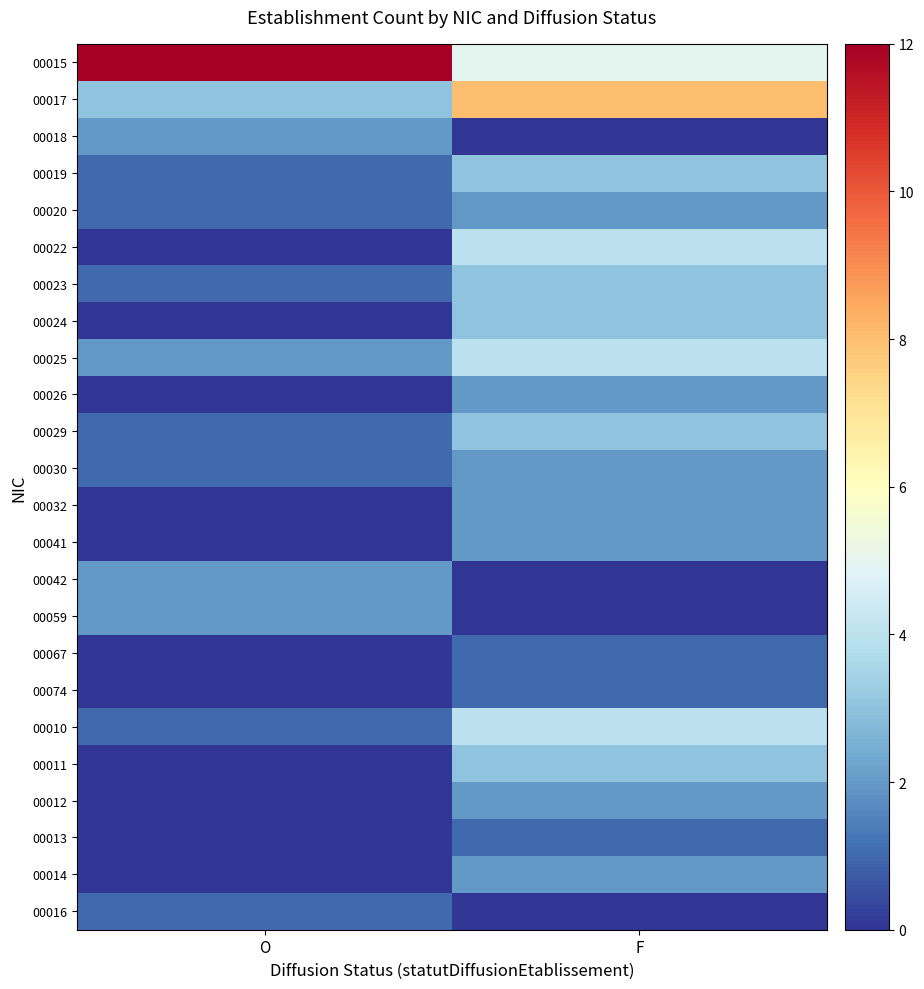

Reading right to left, transcribe all the data shown in this chart.

00015: F=5	O=12
00017: F=8	O=3
00018: F=0	O=2
00019: F=3	O=1
00020: F=2	O=1
00022: F=4	O=0
00023: F=3	O=1
00024: F=3	O=0
00025: F=4	O=2
00026: F=2	O=0
00029: F=3	O=1
00030: F=2	O=1
00032: F=2	O=0
00041: F=2	O=0
00042: F=0	O=2
00059: F=0	O=2
00067: F=1	O=0
00074: F=1	O=0
00010: F=4	O=1
00011: F=3	O=0
00012: F=2	O=0
00013: F=1	O=0
00014: F=2	O=0
00016: F=0	O=1